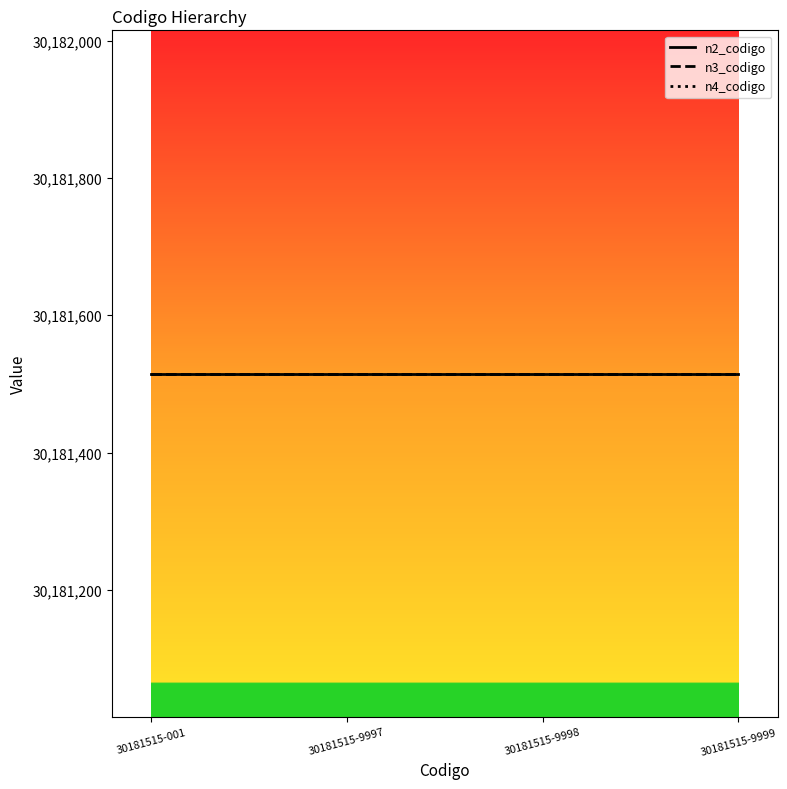

True or false: n2_codigo has more than 0 interior local peaks.

False